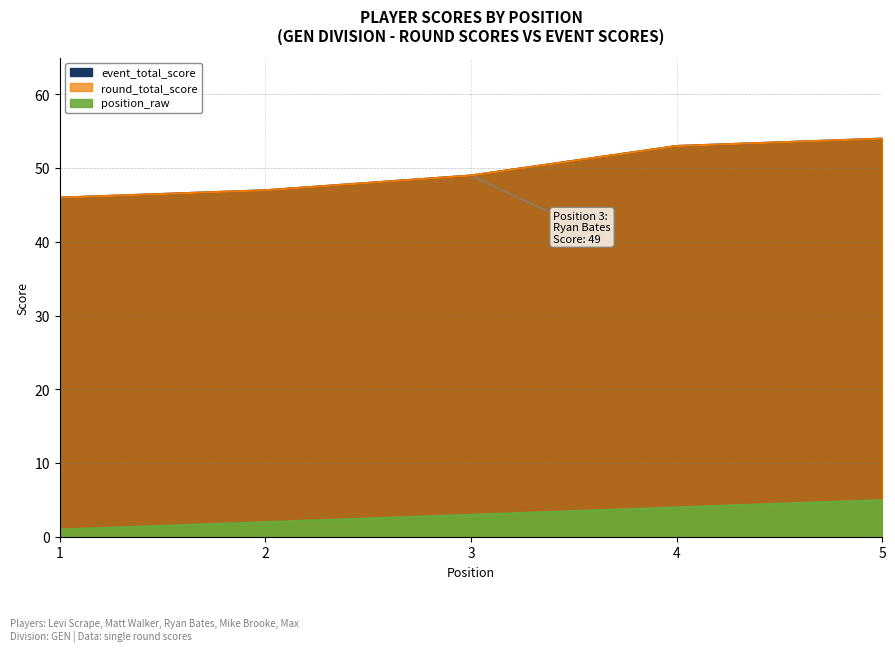

Does the chart have visible grid lines?

Yes